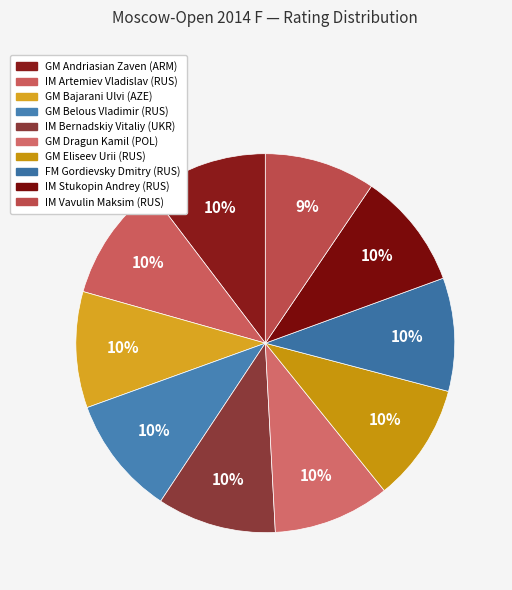

To the nearest percent, what percentage of the pie is FM Gordievsky Dmitry (RUS)?

10%